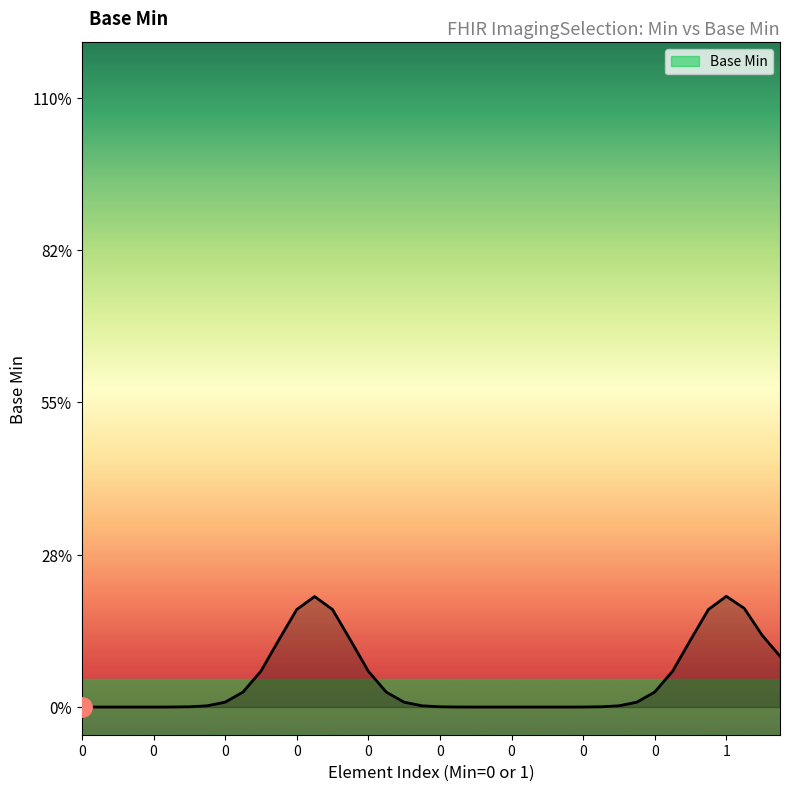

Is this an area chart (filled region under the line)?

Yes